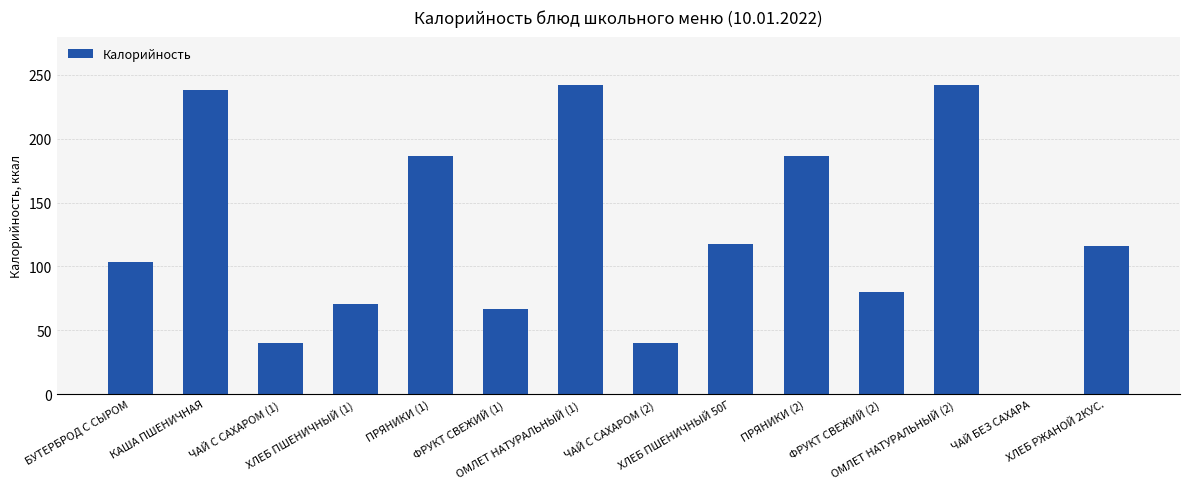

What is the maximum value shown in the chart?

242.1